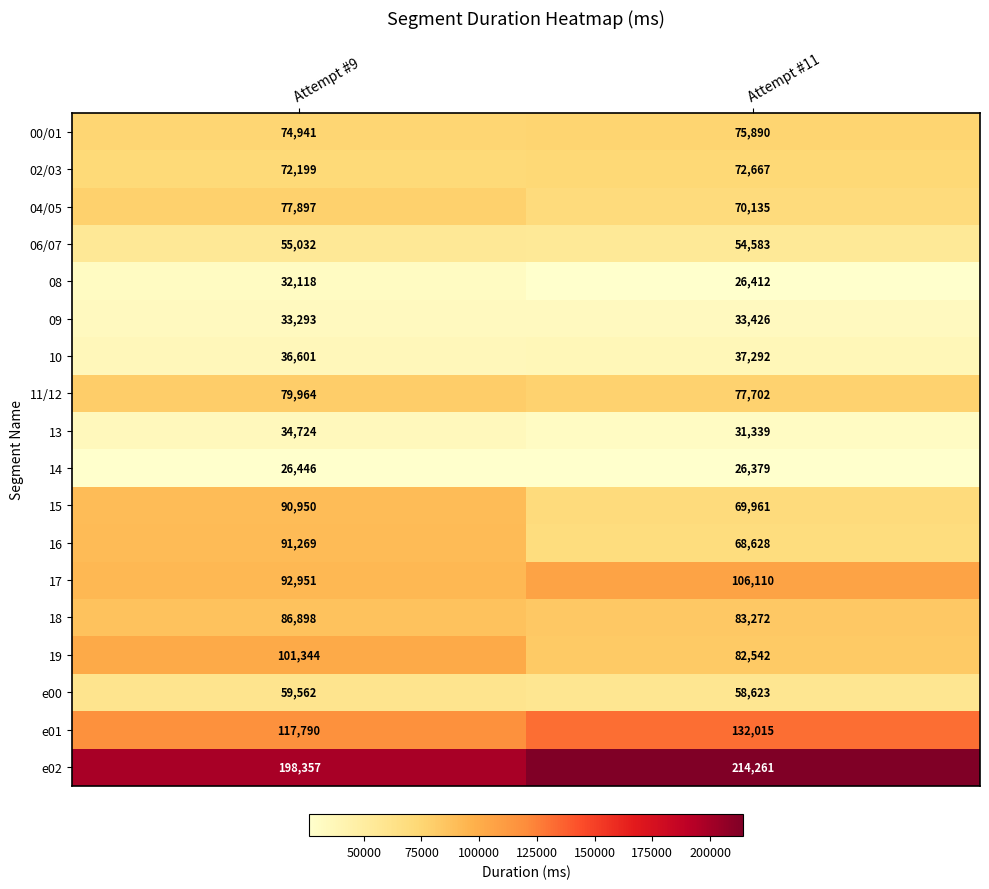

Is the value of e02 at Attempt #11 greater than the value of 18 at Attempt #9?

Yes